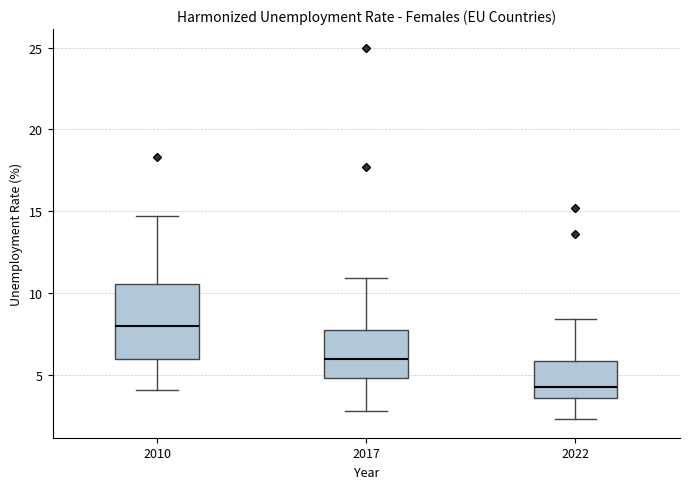

Where is the lower edge of the box at x = 2022 on the y-axis? The values are not printed on the chart, so give them approximately, as read against the axis.

3.5